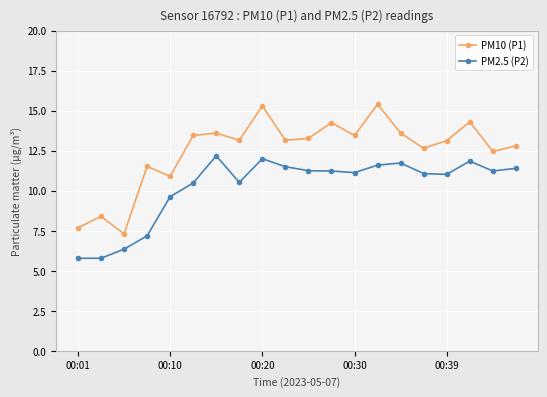

At how many categories does at least one series exceed 6?

20